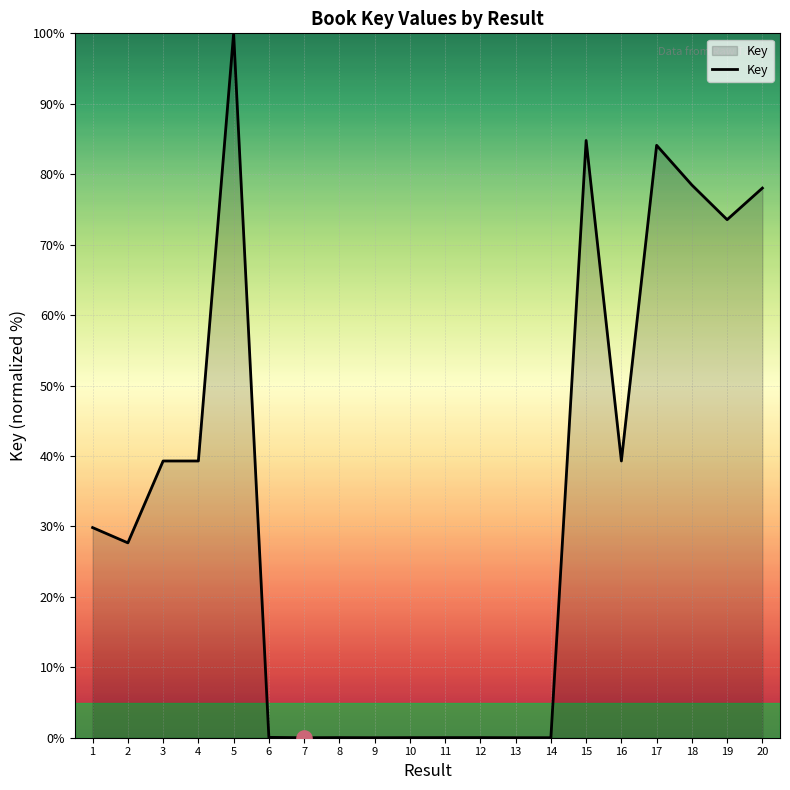

Between 18 and 12, which is larger?

18